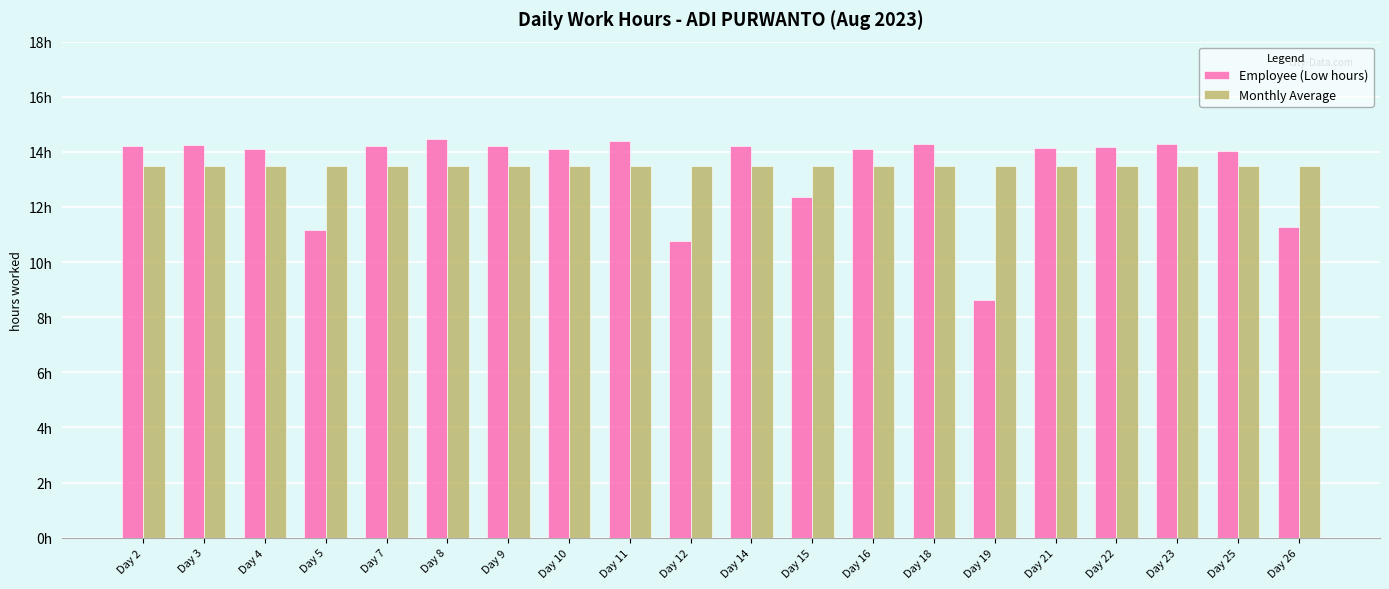

List the series in order of their peak value, lowest first.

Monthly Average, Employee (Low hours)